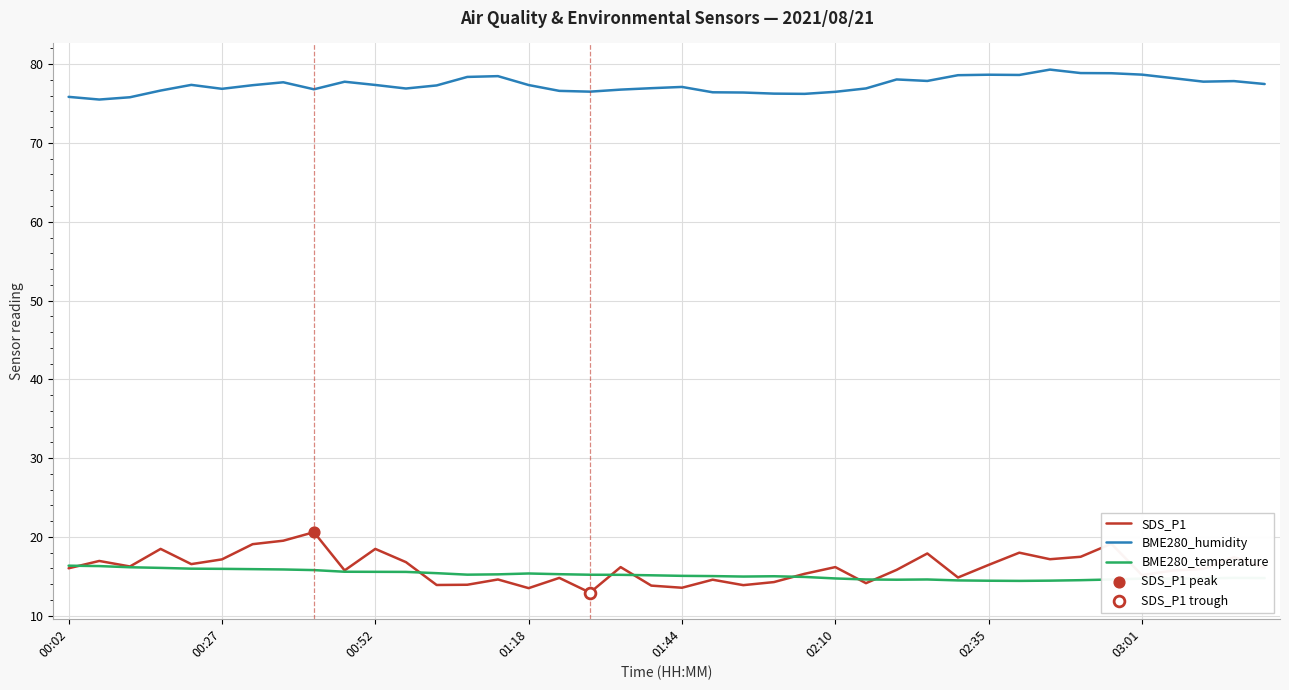

Which series has the largest total across all categories?

BME280_humidity